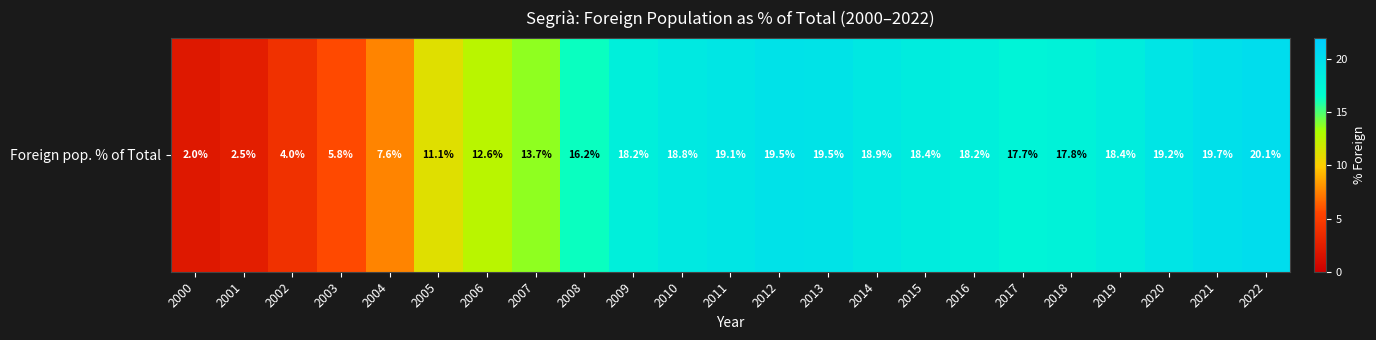

Rank the categories by value from highest to lowest.

2022, 2021, 2012, 2013, 2020, 2011, 2014, 2010, 2015, 2019, 2009, 2016, 2018, 2017, 2008, 2007, 2006, 2005, 2004, 2003, 2002, 2001, 2000